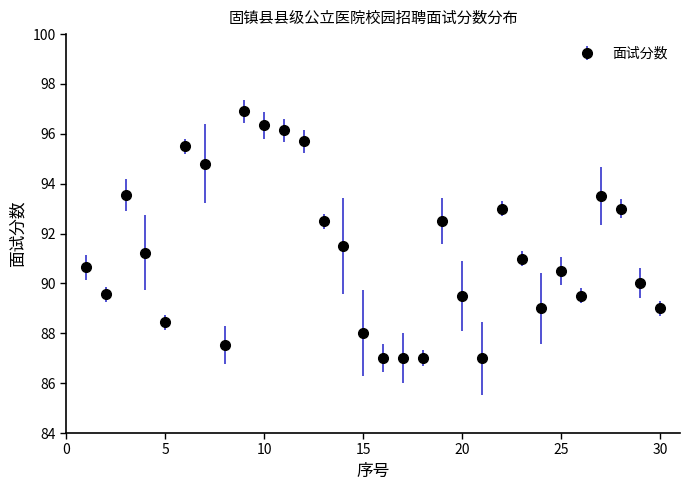

What is the smallest value displayed?

87.0